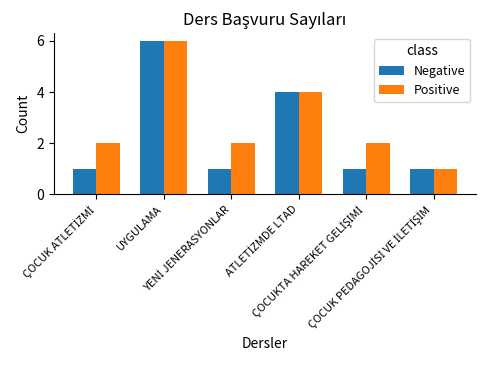

What is the highest value of the Negative series?

6